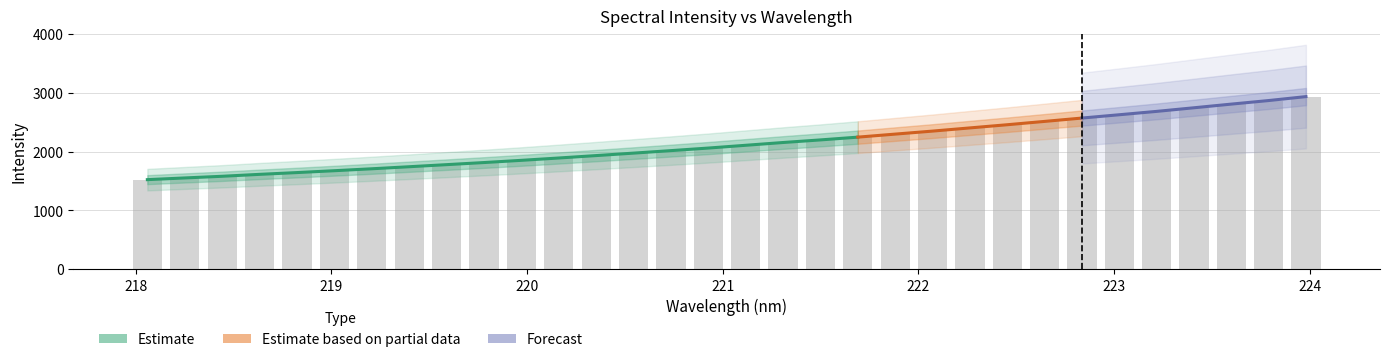

What is the difference between the maximum and minimum values?

1410.4